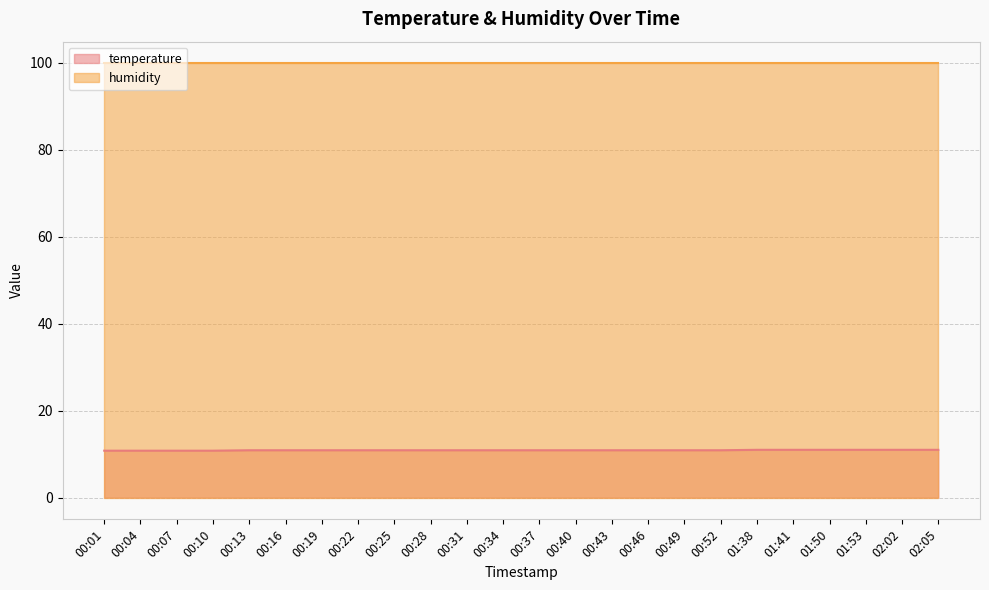

What is the ratio of the value at 01:50 to the value at 00:25?

1.0